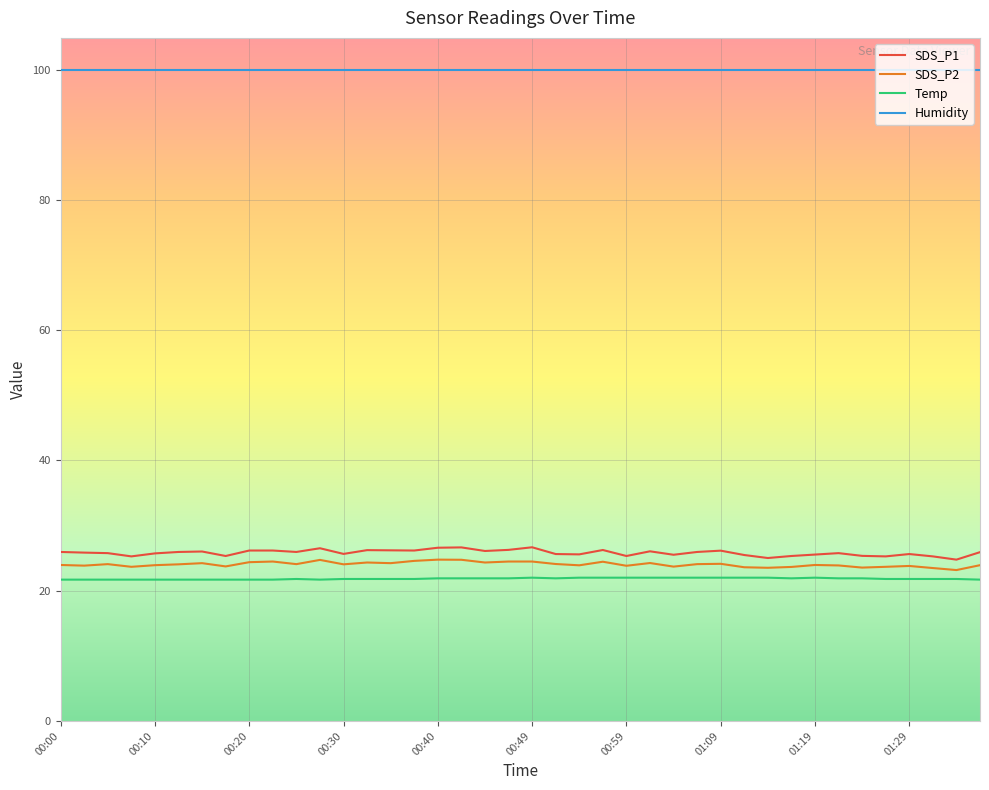

True or false: Humidity and SDS_P2 intersect in this chart.

False